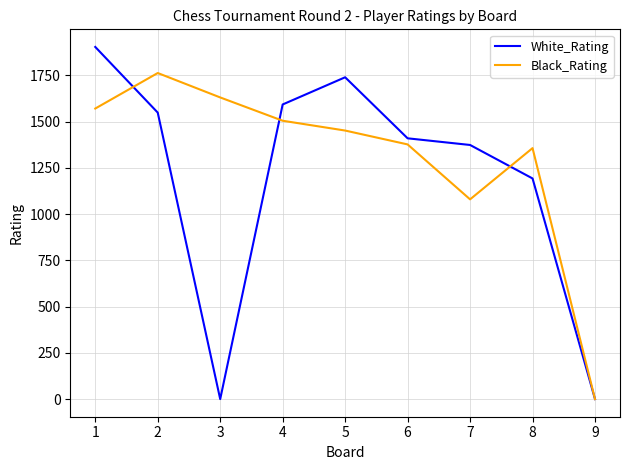

What is the highest value of the White_Rating series?

1904